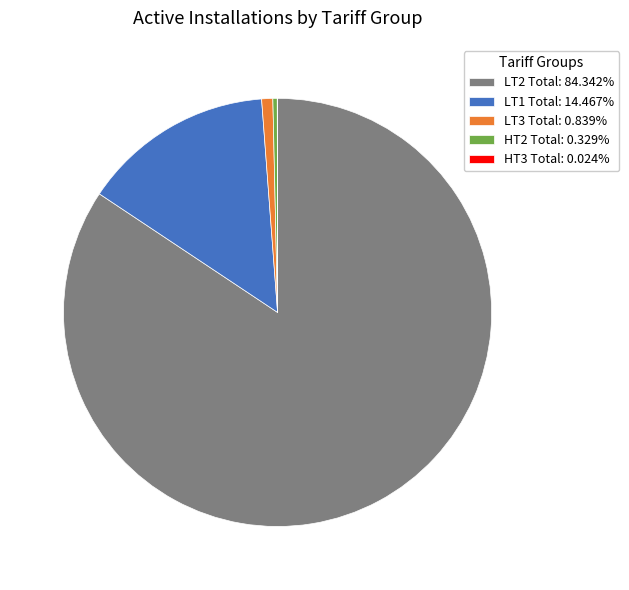

Is there any slice that represents more than half of the pie?

Yes